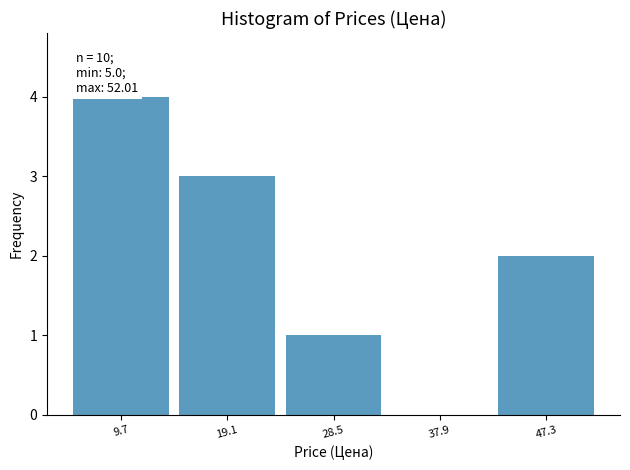

Which range on the x-axis has the tallest bar?

5 to 14